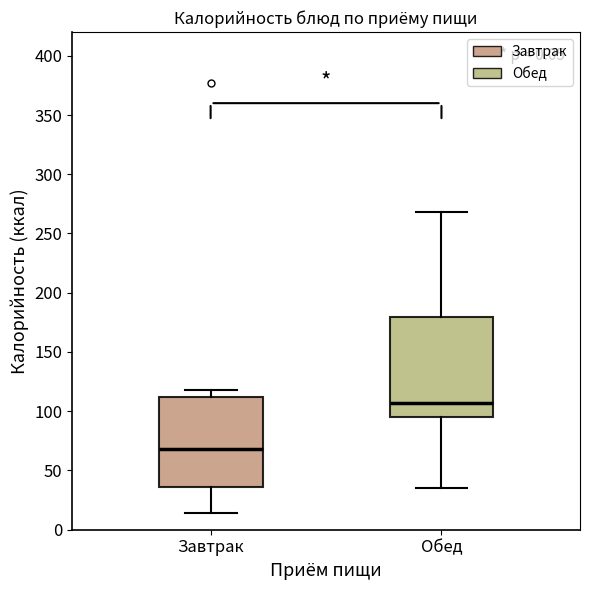

Reading left to right, transcribe this box plot: for each box, give where its median line is, the range the box spans, and where its two whiskers end, as read against the y-axis. The values are not printed on the chart, so give them approximately, as read against the axis.

Завтрак: median 70, box 35 to 110, whiskers 15 to 120
Обед: median 105, box 95 to 180, whiskers 35 to 270